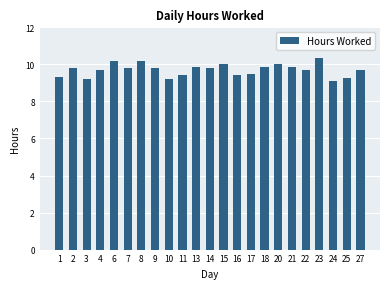

Read the value at 25.

9.3